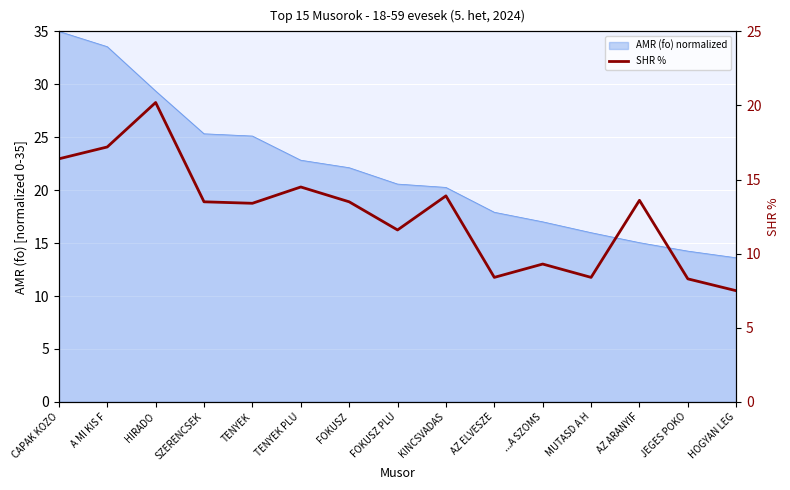

Where does the data first go above 13?

CAPAK KOZO